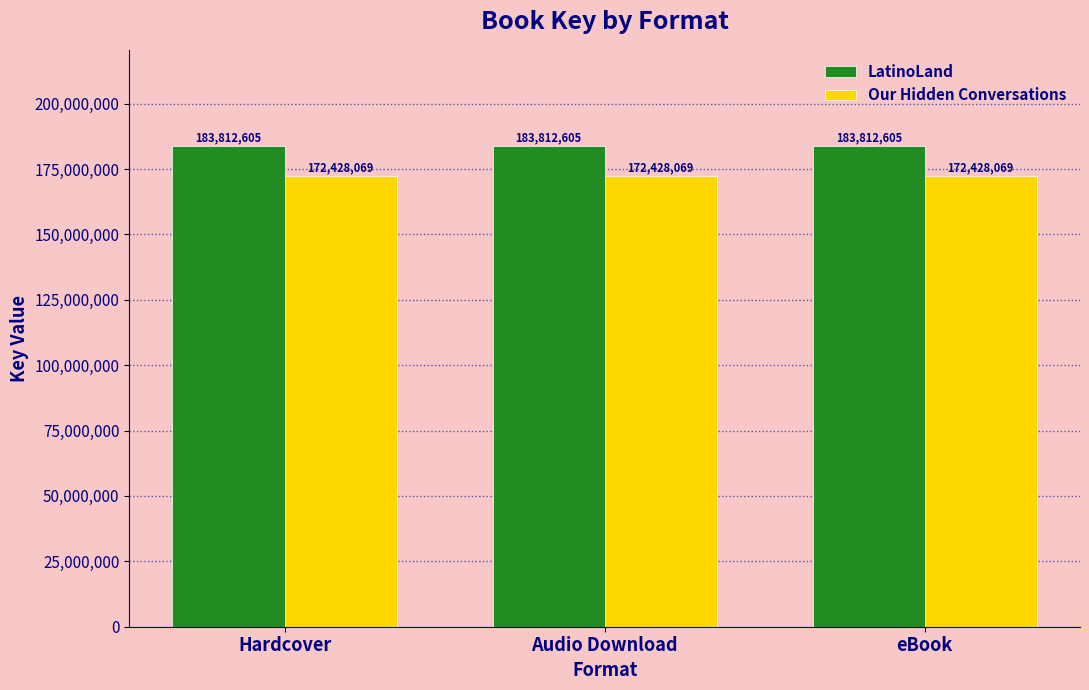

Count the number of data series in this chart.

2